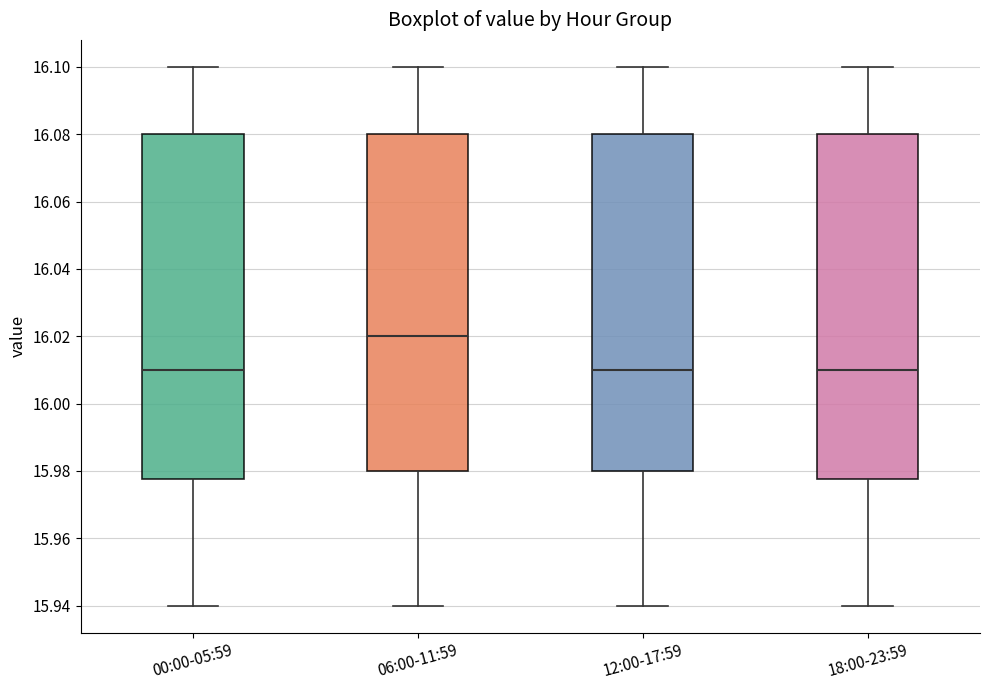

Reading left to right, read every box against the y-axis: the position of its median line, the range the box covers, and the ends of its whiskers. The values are not printed on the chart, so give them approximately, as read against the axis.

00:00-05:59: median 16.010, box 15.978 to 16.080, whiskers 15.940 to 16.100
06:00-11:59: median 16.020, box 15.980 to 16.080, whiskers 15.940 to 16.100
12:00-17:59: median 16.010, box 15.980 to 16.080, whiskers 15.940 to 16.100
18:00-23:59: median 16.010, box 15.978 to 16.080, whiskers 15.940 to 16.100